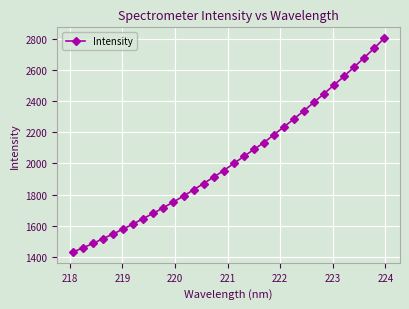

What is the maximum value shown in the chart?

2803.4